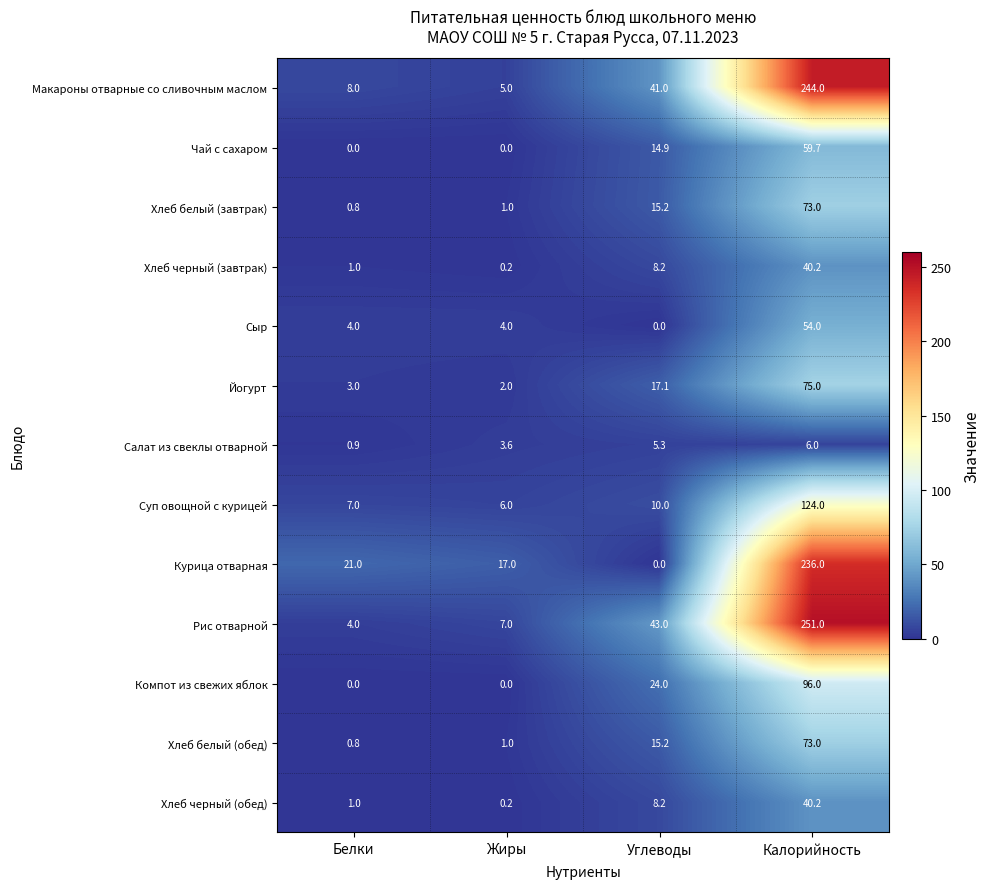

At which label does Чай с сахаром first exceed 14?

Углеводы